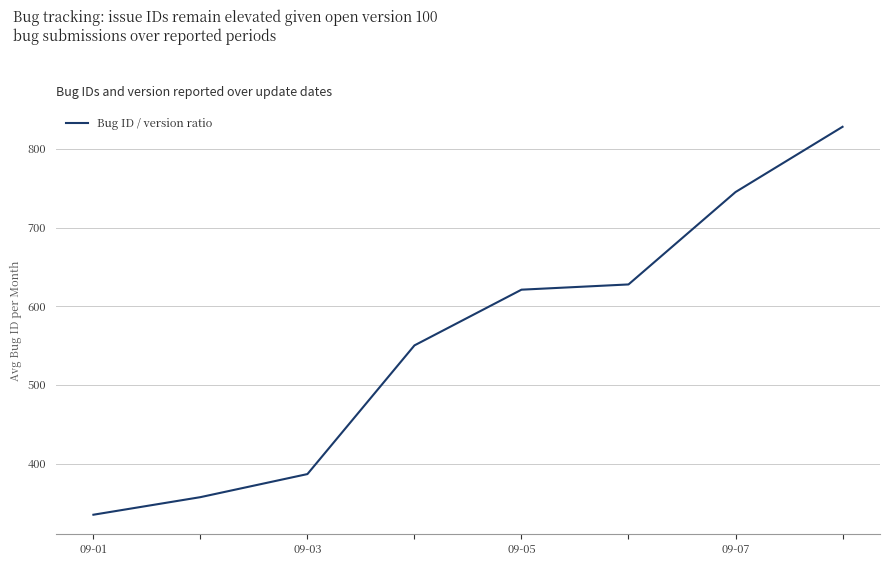

What is the sum of all values?

4450.9